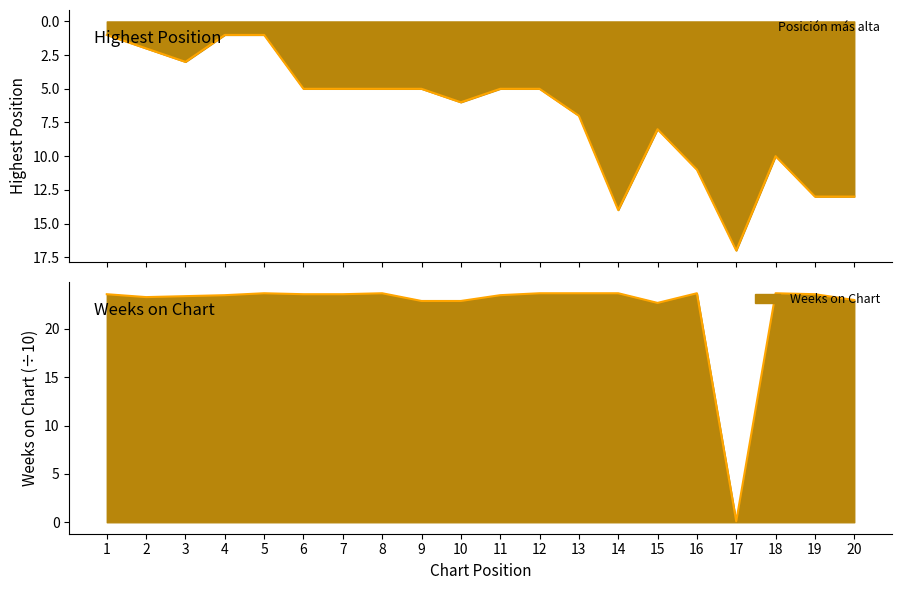

What is the sum of all Weeks on Chart values?

445.6